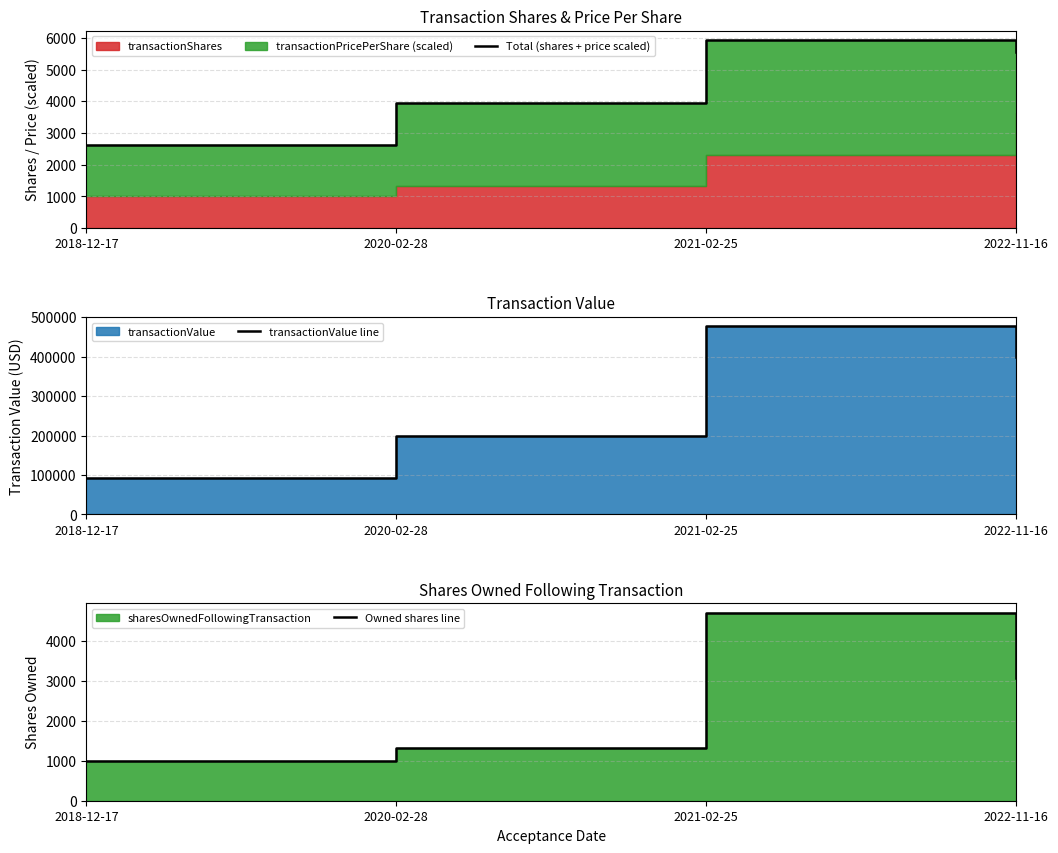

Count the number of data series in this chart.

3